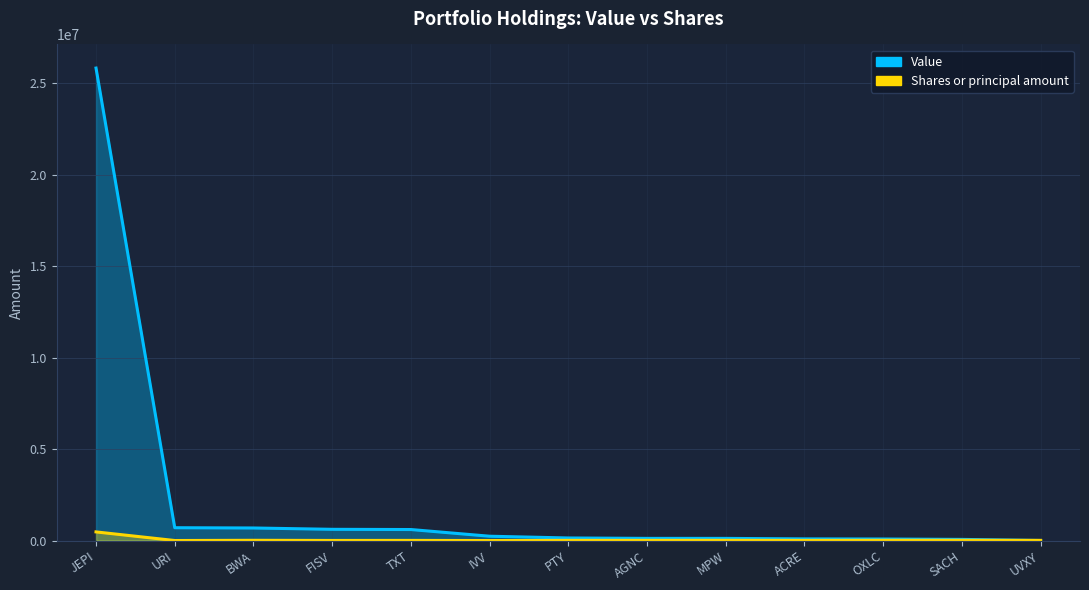

At which label does Shares or principal amount reach its peak?

JEPI